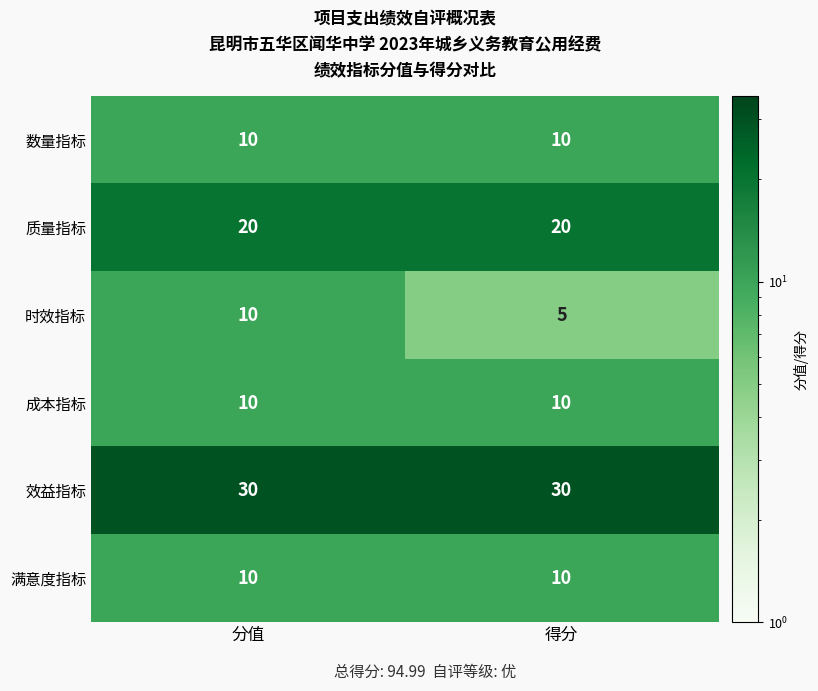

At how many categories does at least one series exceed 16?

2